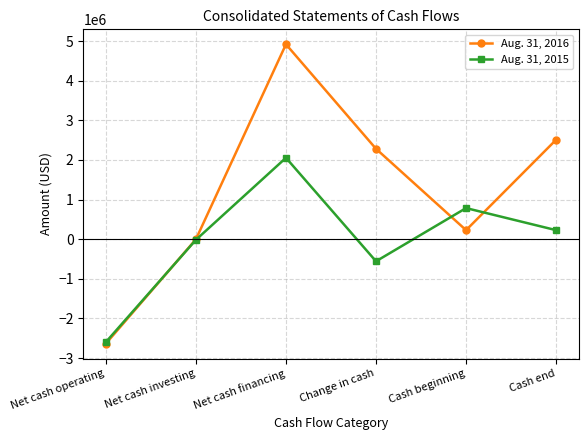

What is the difference between the maximum and minimum values in the Aug. 31, 2015 series?

4648239